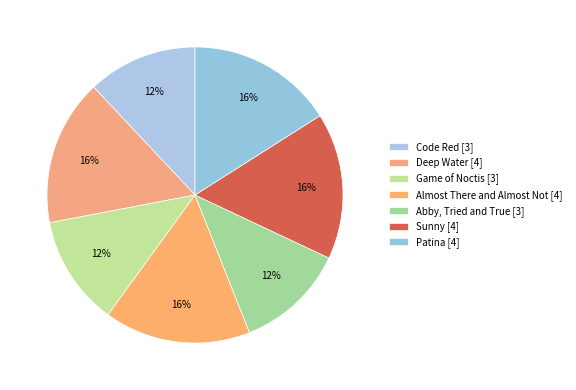

What is the change in value from Code Red to Almost There and Almost Not?

+1